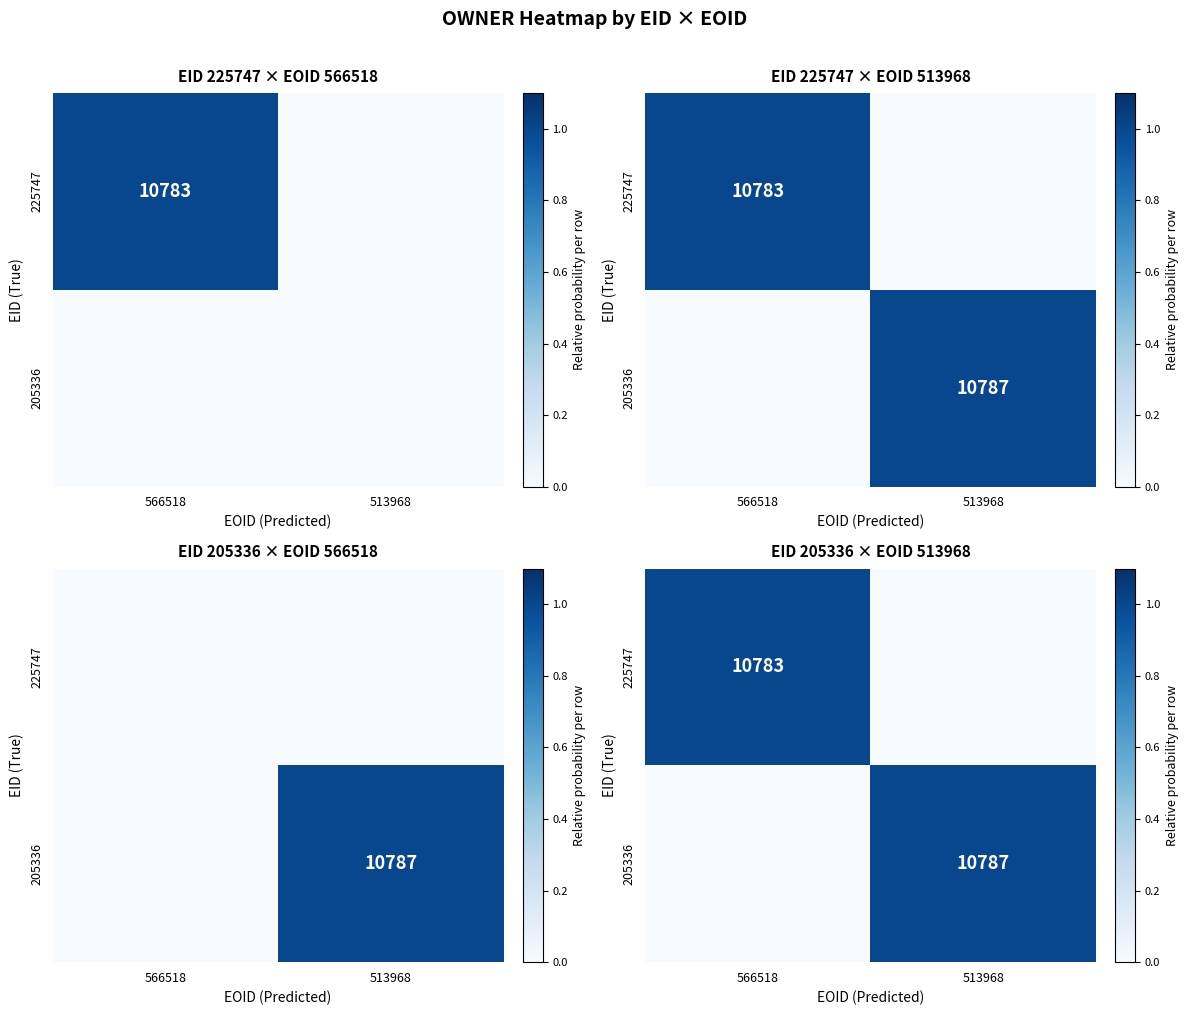

Which category has the highest value in the 205336 series?

513968